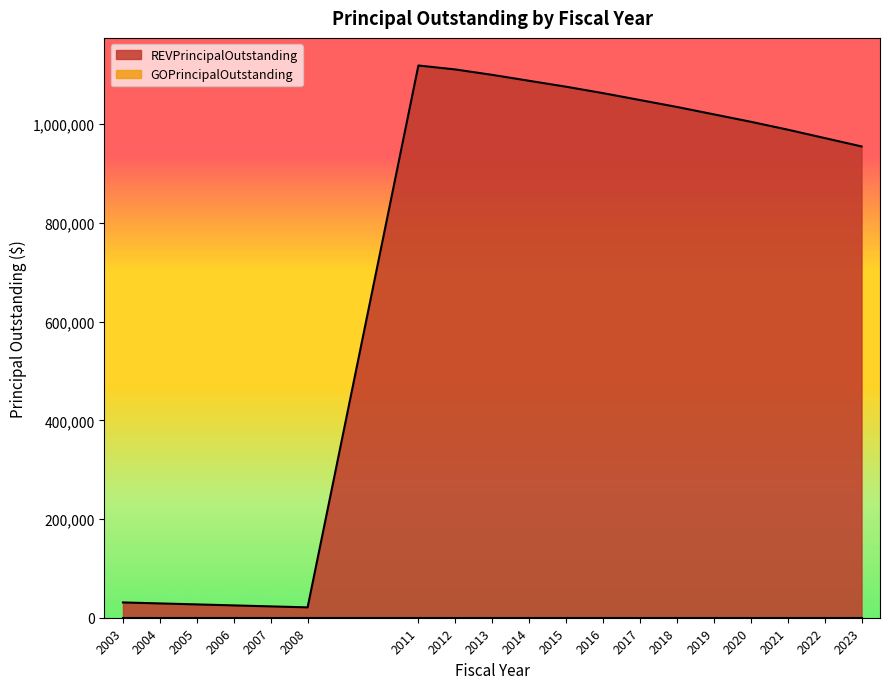

What is the smallest value displayed?

0